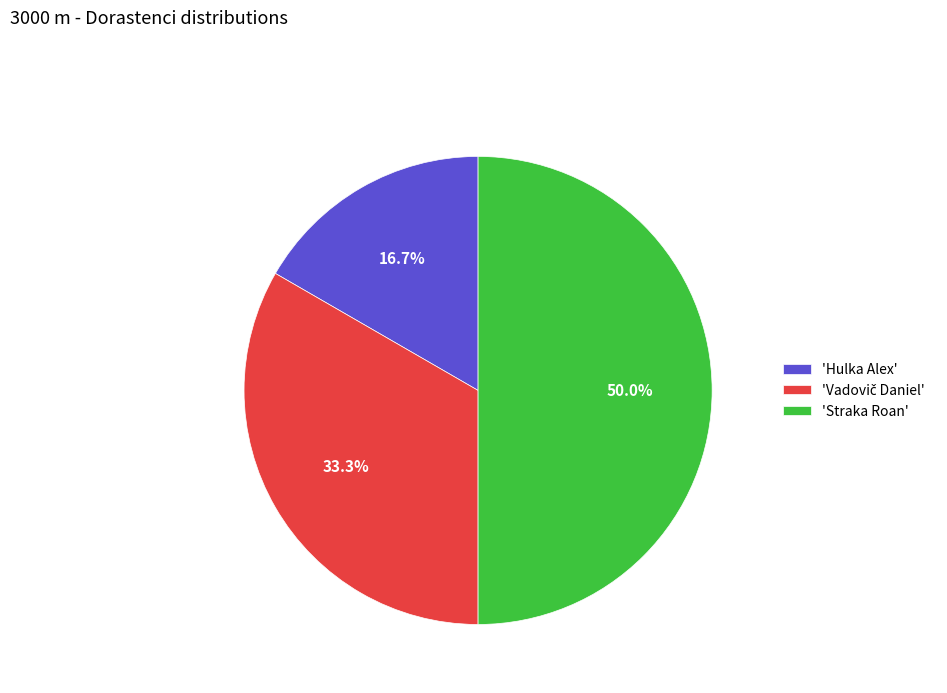

Combined, what portion of the pie is 'Hulka Alex' and 'Straka Roan'?

66.7%